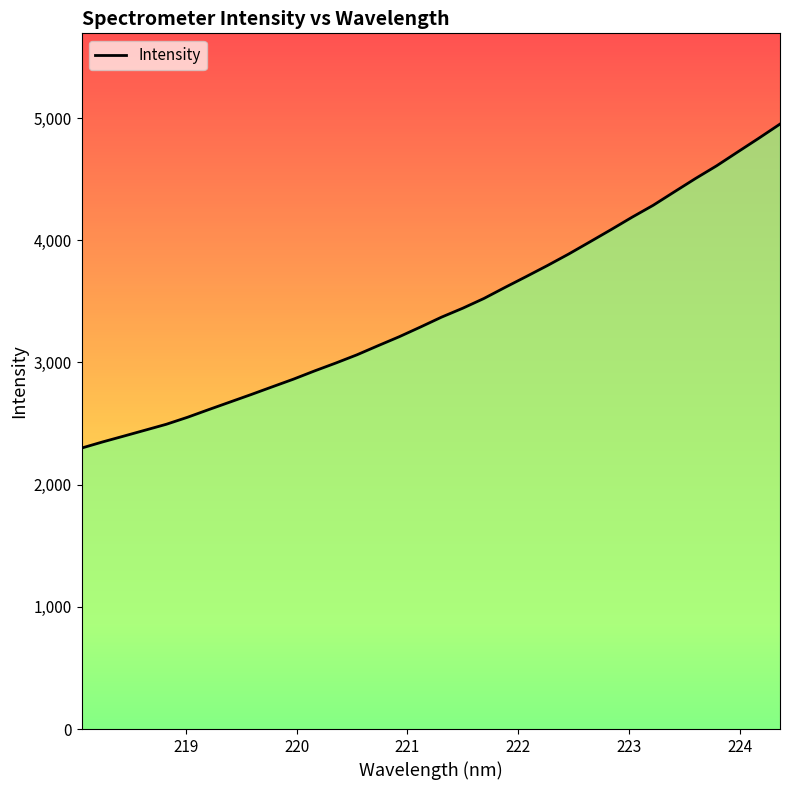

What is the difference between the maximum and minimum values?

2651.2